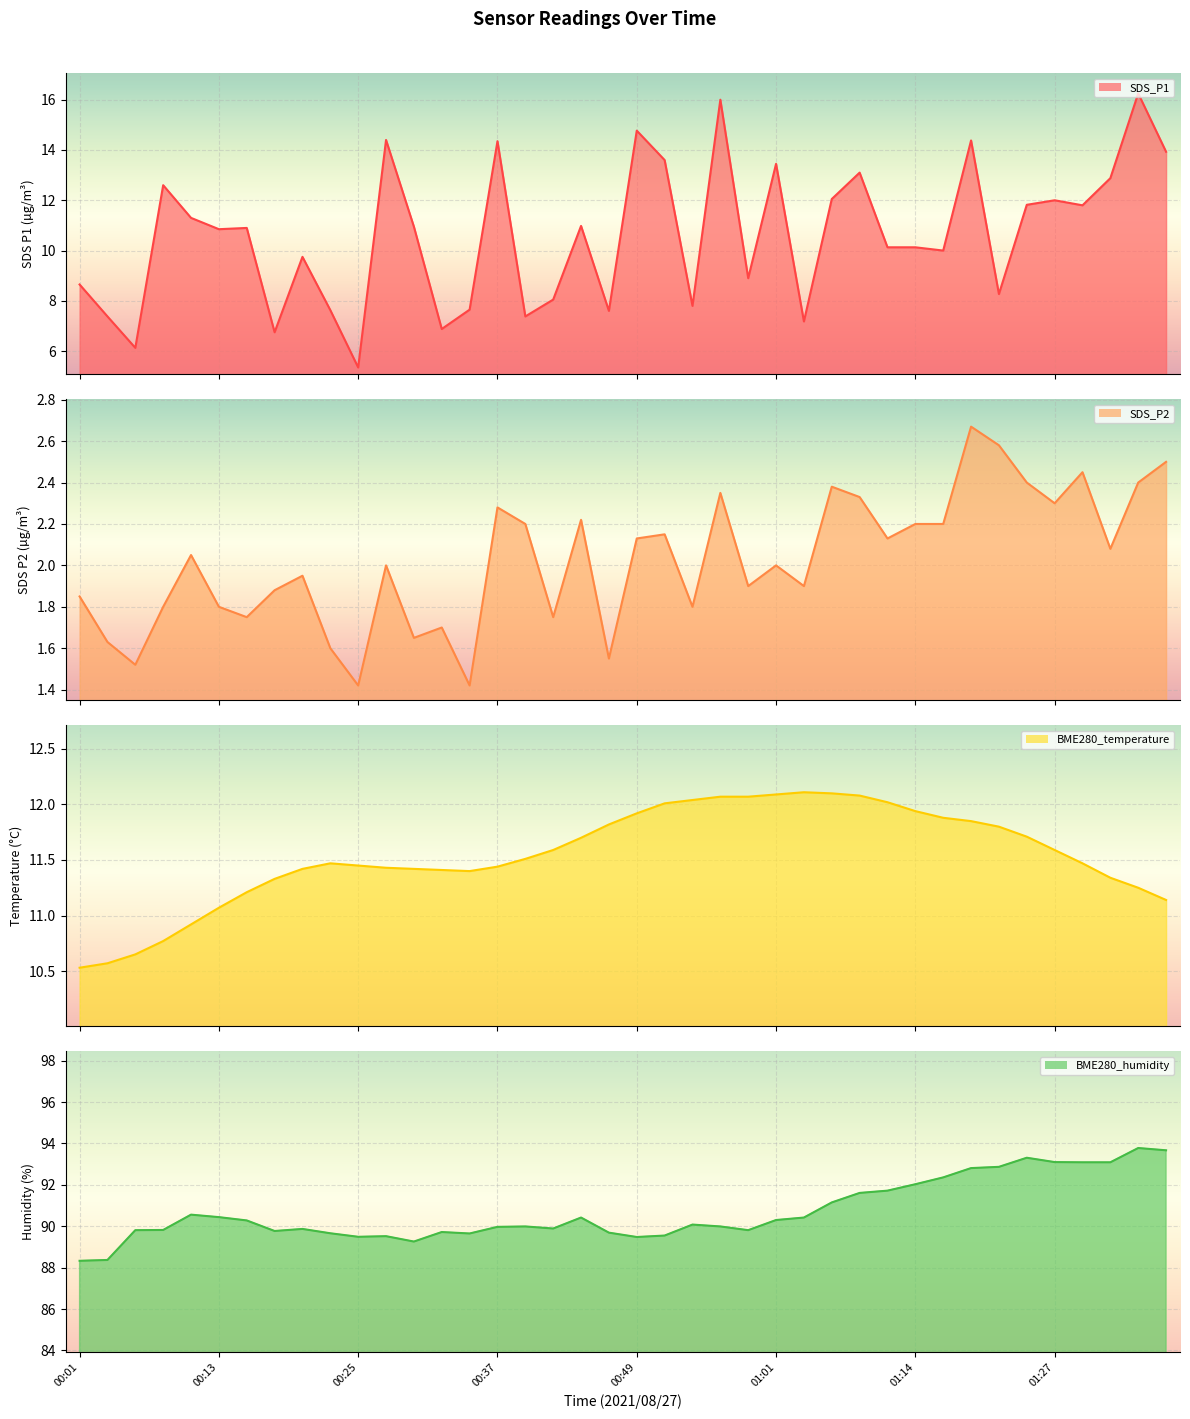

At which label does BME280_humidity reach its minimum?

00:01